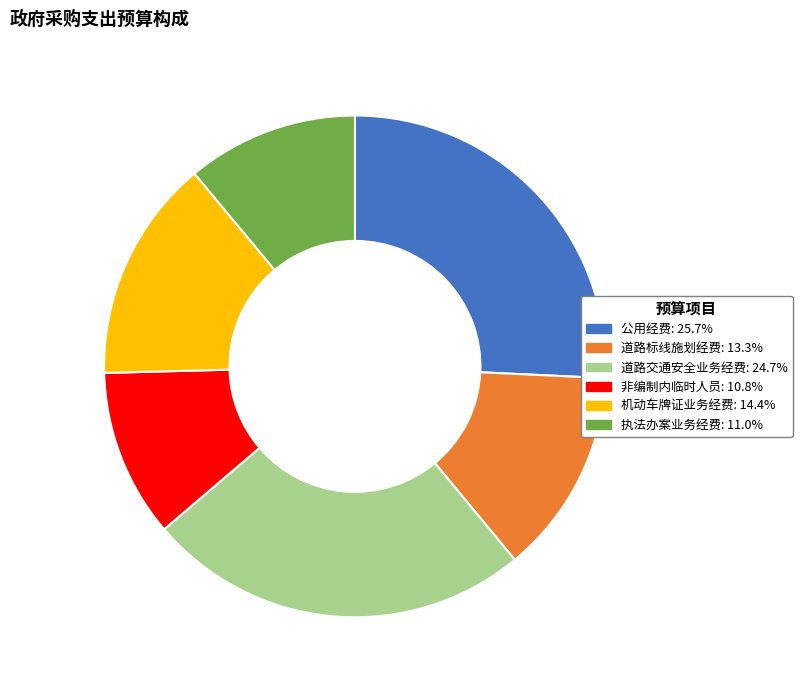

Approximately how many times larger is the value at 非编制内临时人员: 10.8% compared to 机动车牌证业务经费: 14.4%?

0.8